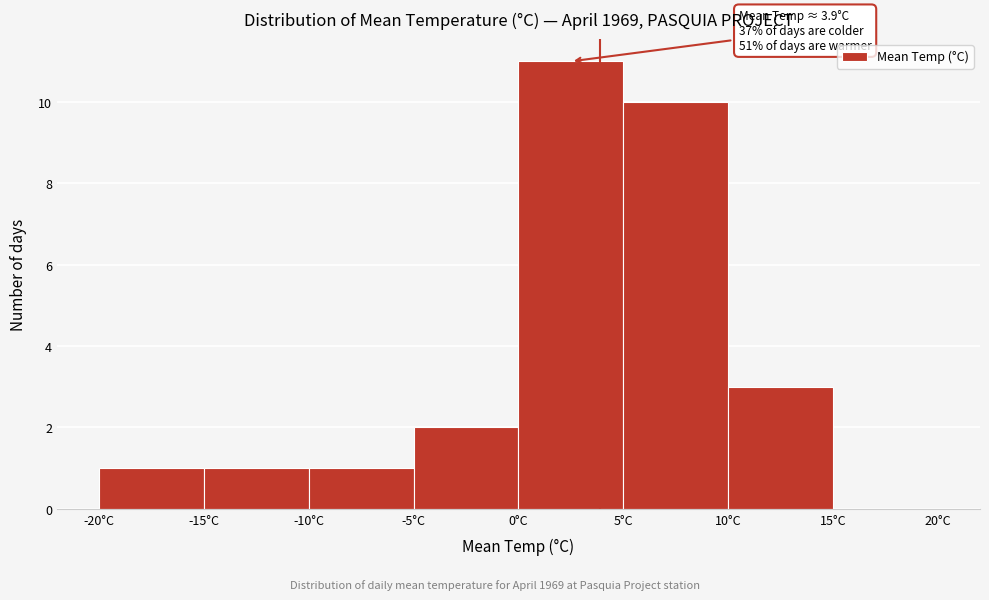

Over which range of the x-axis is the bar tallest?

0 to 5